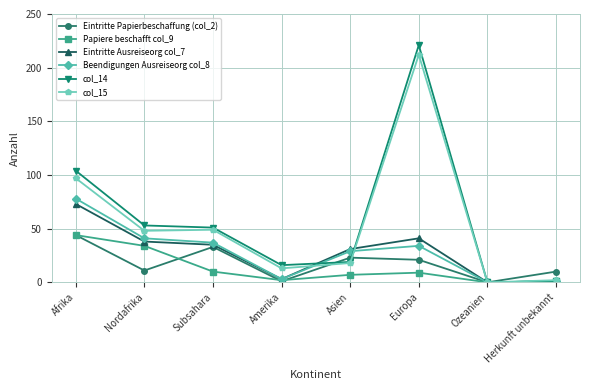

Is the value of Eintritte Ausreiseorg col_7 at Subsahara greater than the value of Eintritte Papierbeschaffung (col_2) at Asien?

Yes